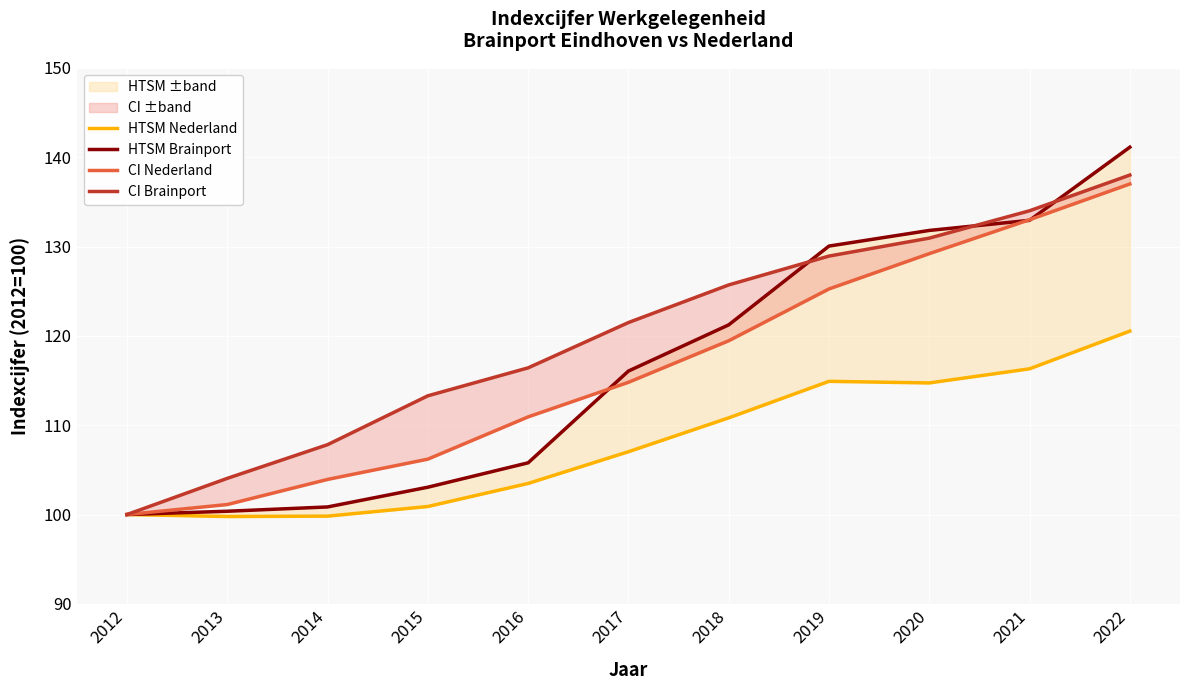

What are all the series names shown in the legend?

HTSM Nederland, HTSM Brainport, CI Nederland, CI Brainport